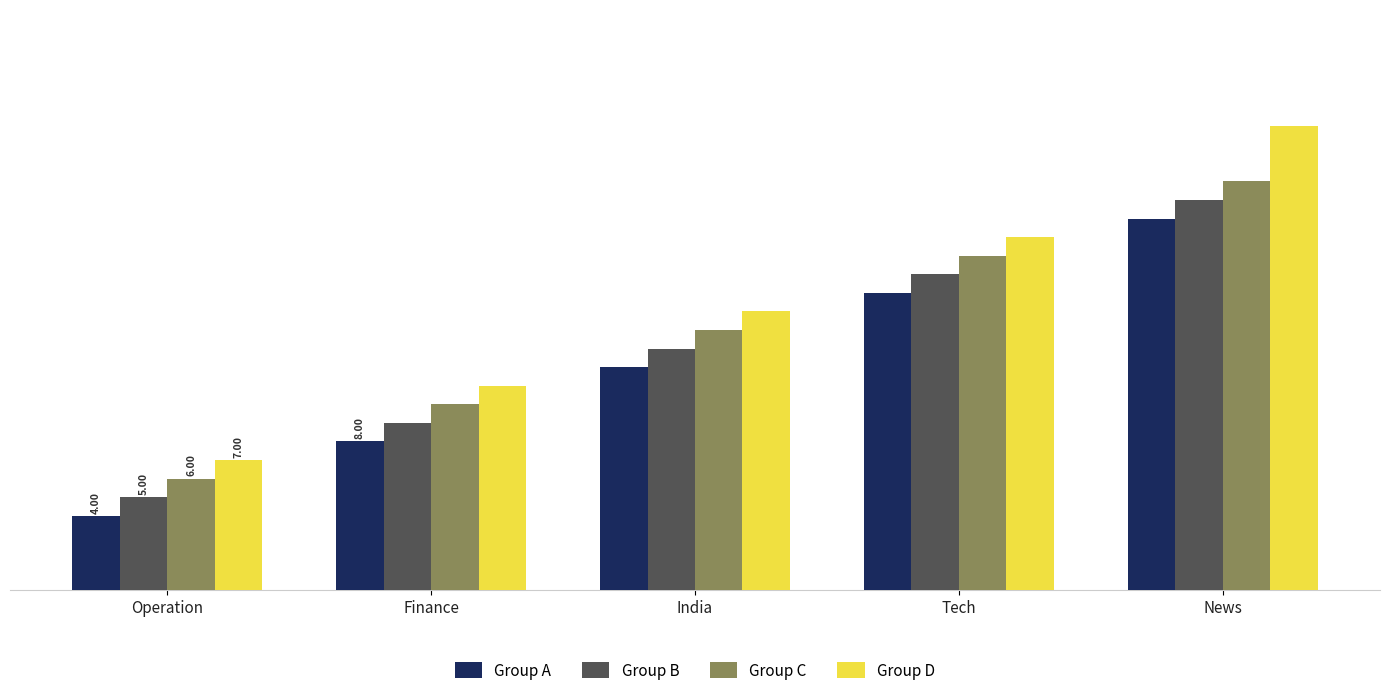

What is the label of the 3rd bar from the right?

India